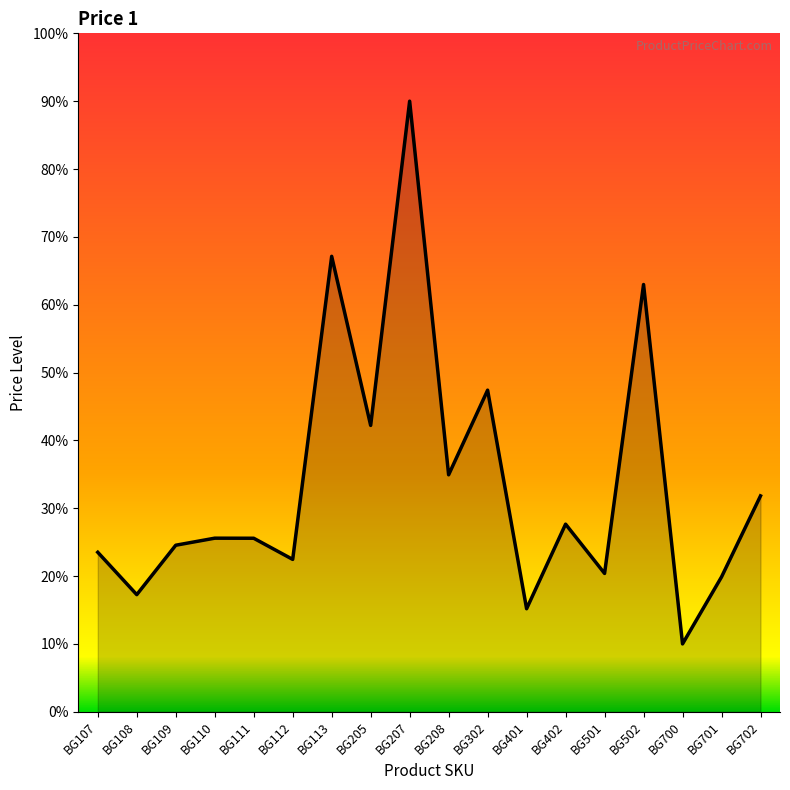

What is the maximum value shown in the chart?

90.0